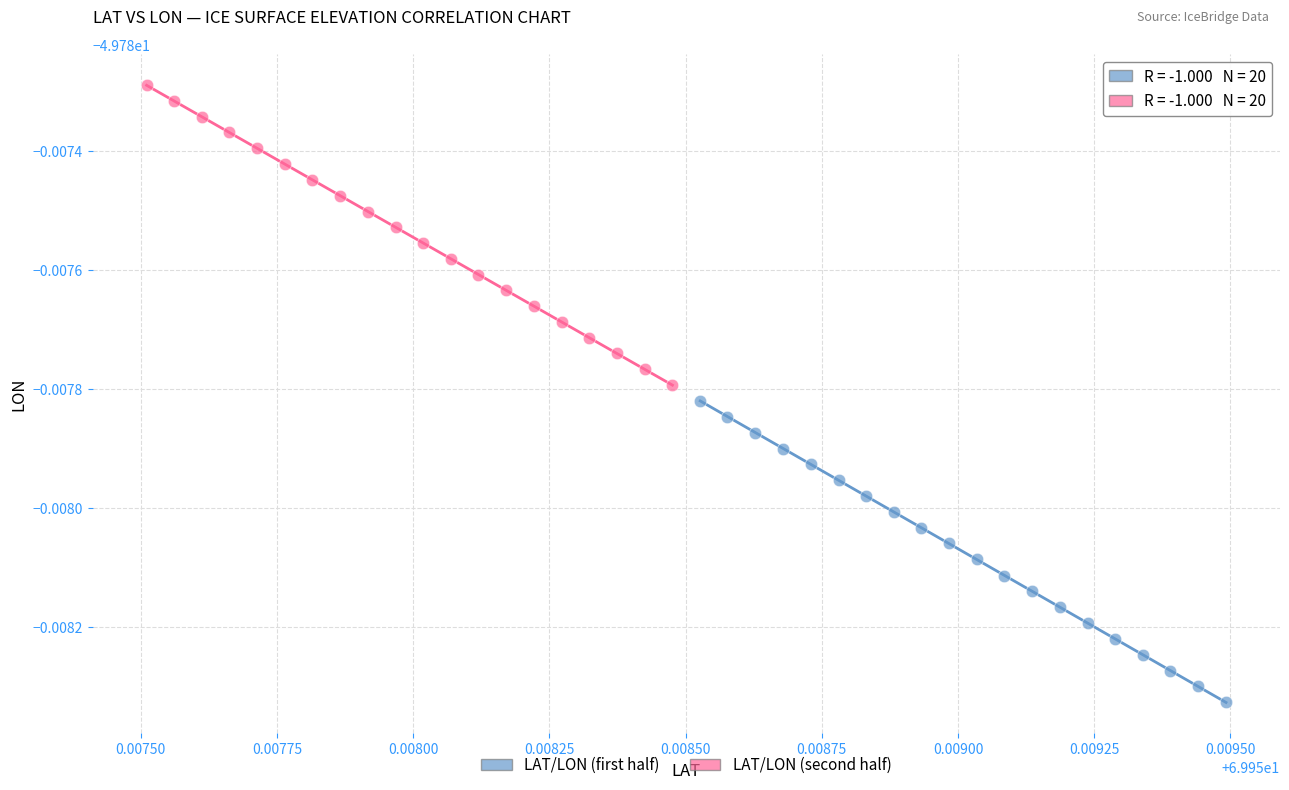

Which series has the widest spread of Y values?

LAT/LON (first half)